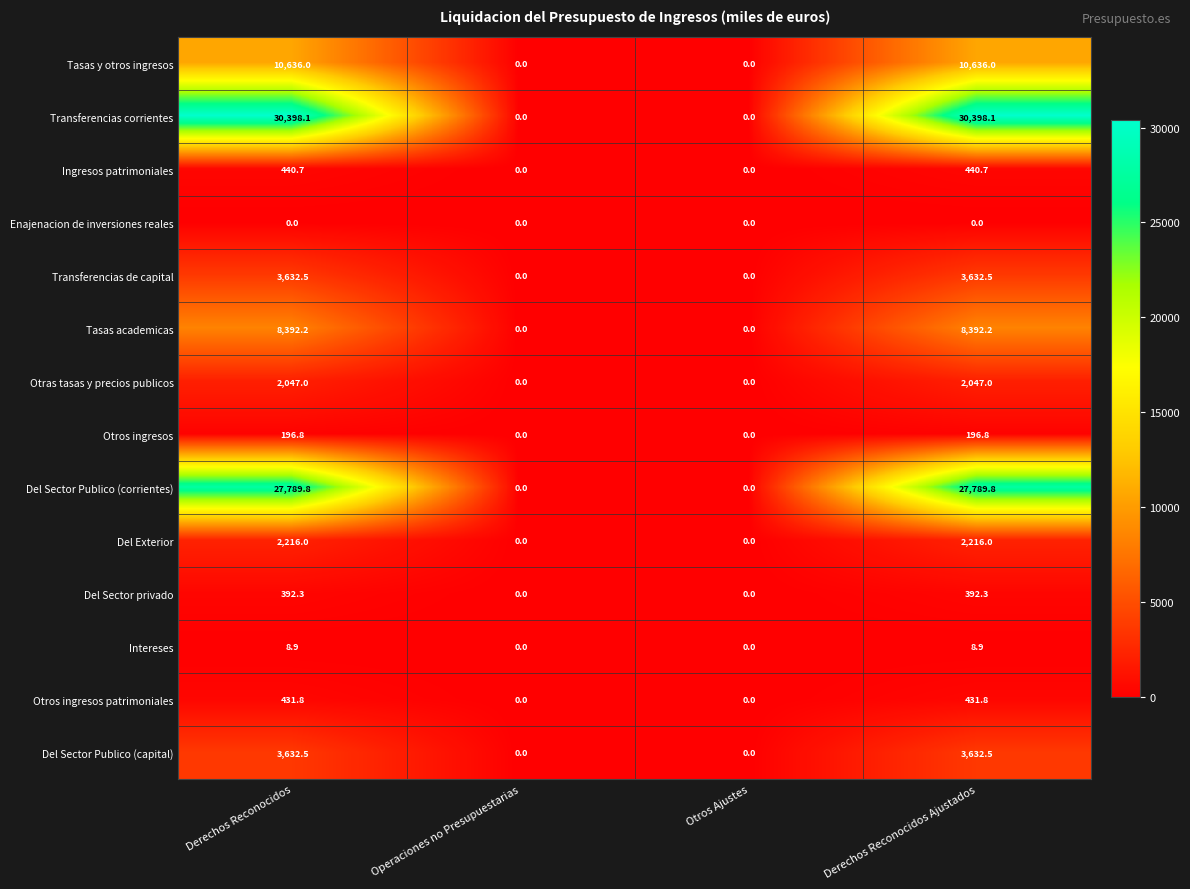

What is the highest value of the Del Sector privado series?

392.3